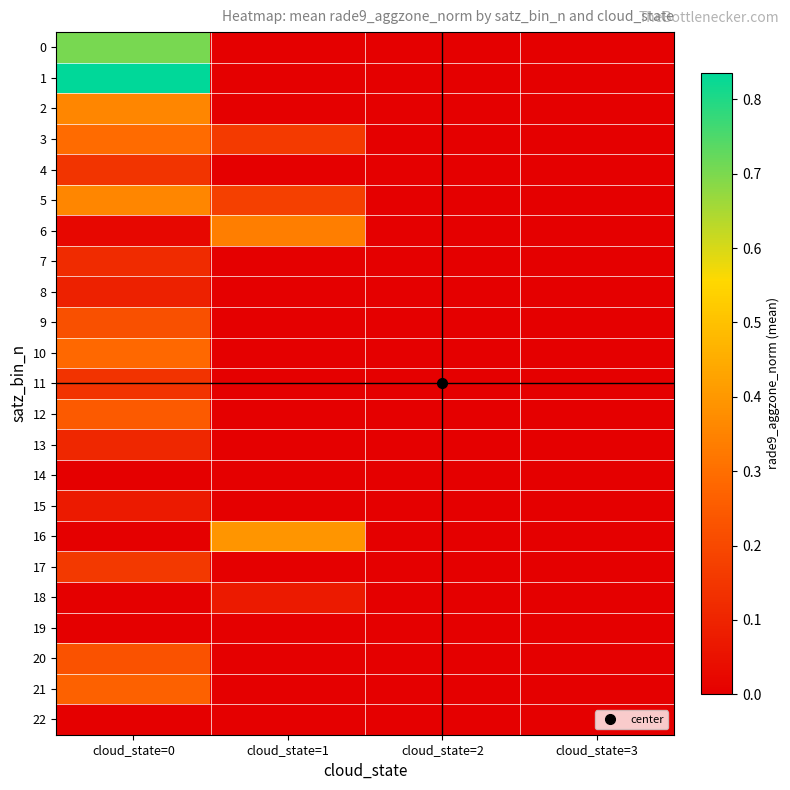

At cloud_state=0, list the series in order from largest to smallest.

1, 0, 2, 5, 3, 10, 21, 12, 20, 9, 17, 4, 11, 7, 13, 8, 15, 6, 14, 16, 18, 19, 22